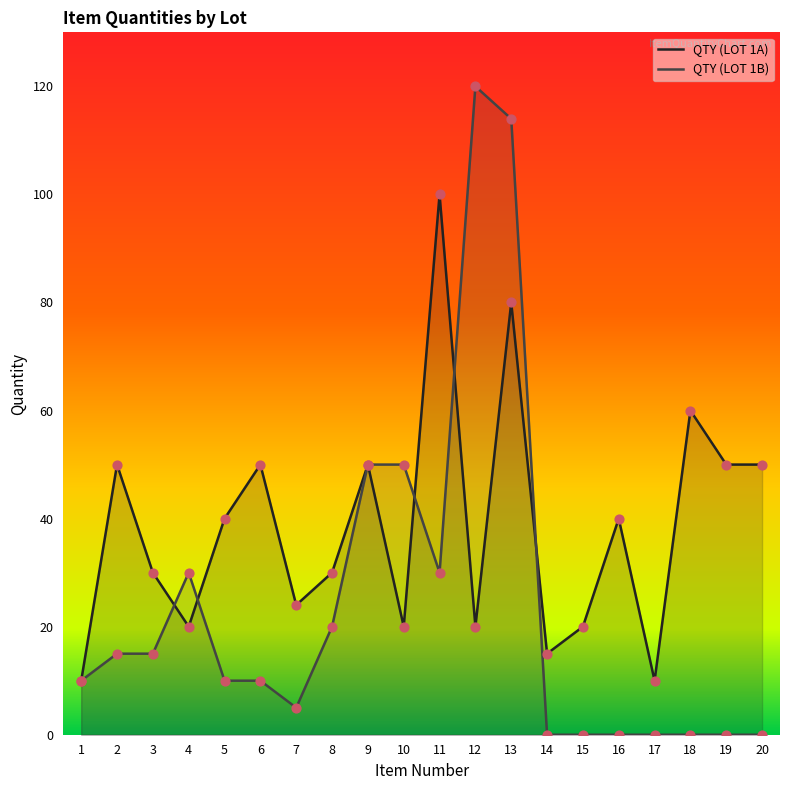

At how many categories does at least one series exceed 20?

16